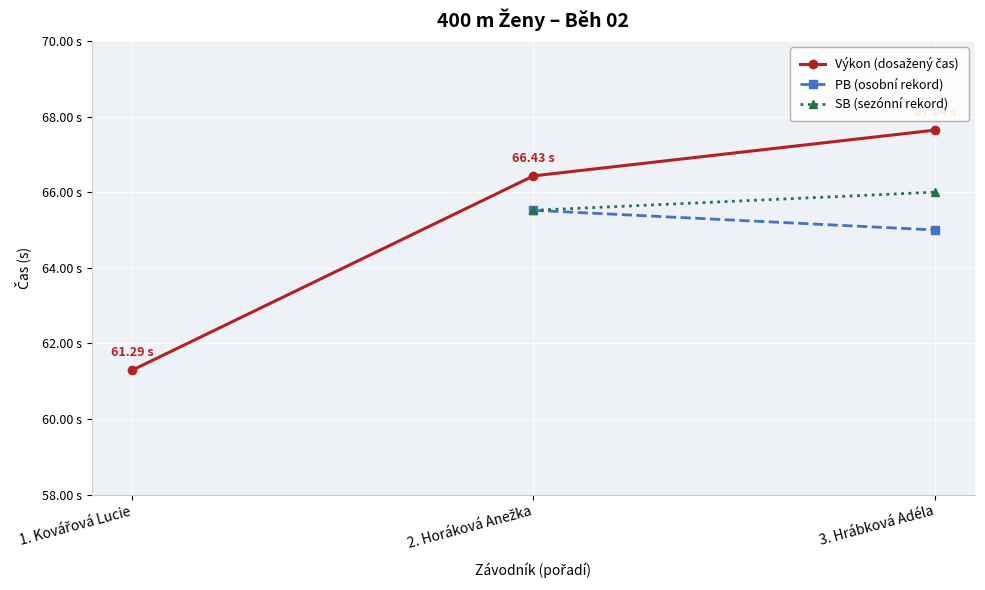

What are all the series names shown in the legend?

Výkon (dosažený čas), PB (osobní rekord), SB (sezónní rekord)